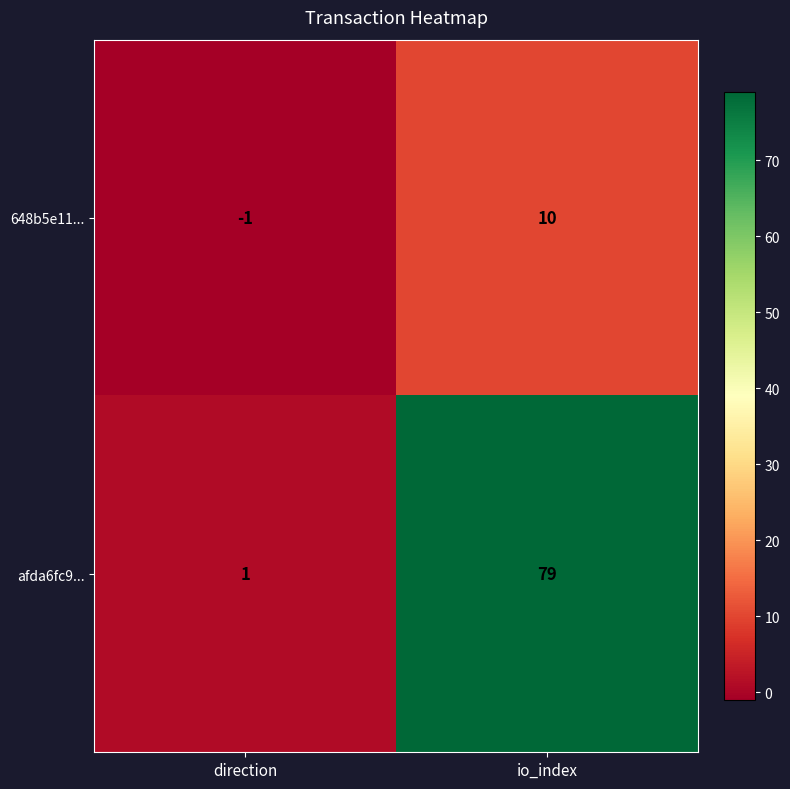

Reading left to right, transcribe all the data shown in this chart.

648b5e11...: direction=-1	io_index=10
afda6fc9...: direction=1	io_index=79